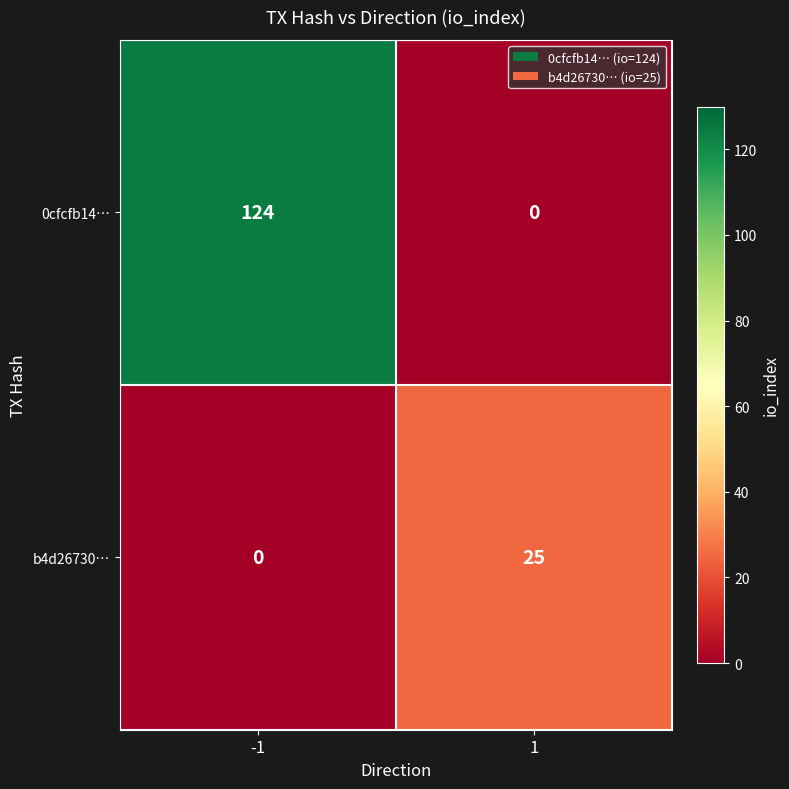

Which series has the largest total across all categories?

0cfcfb14…